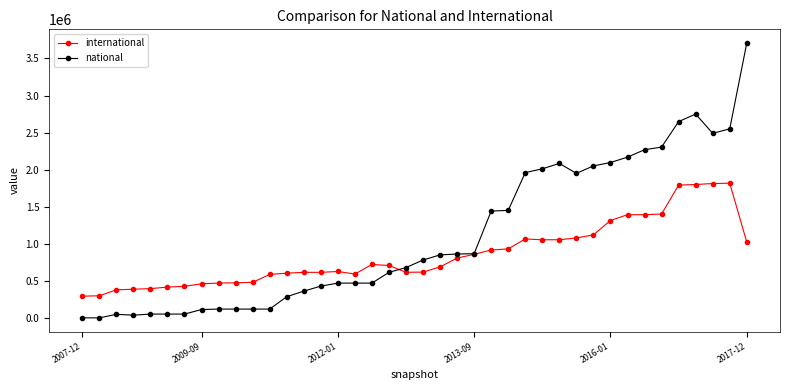

Which series has the largest total across all categories?

national